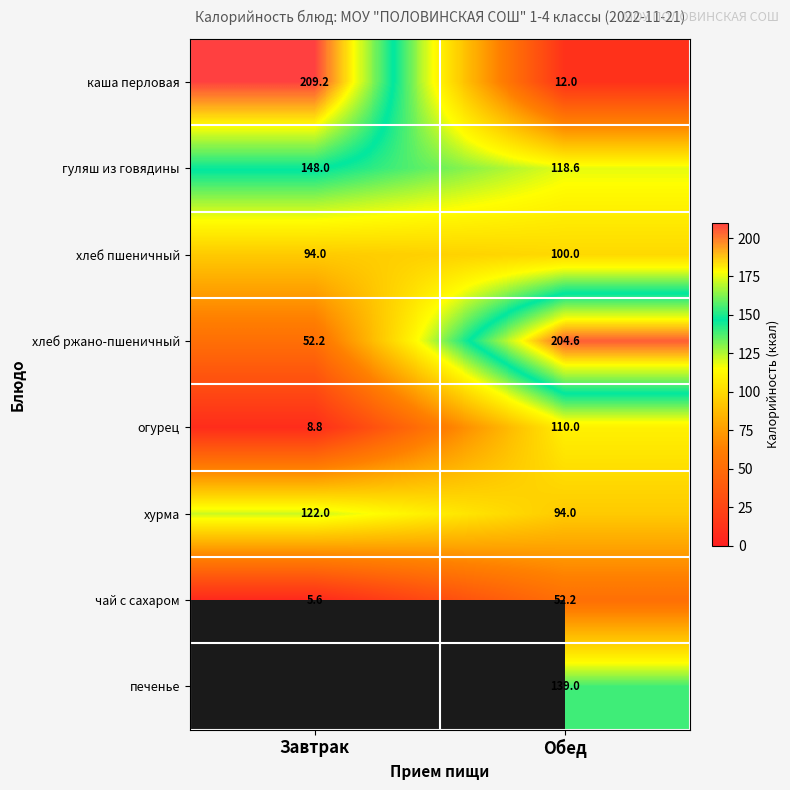

Rank the categories by хлеб ржано-пшеничный value from lowest to highest.

Завтрак, Обед